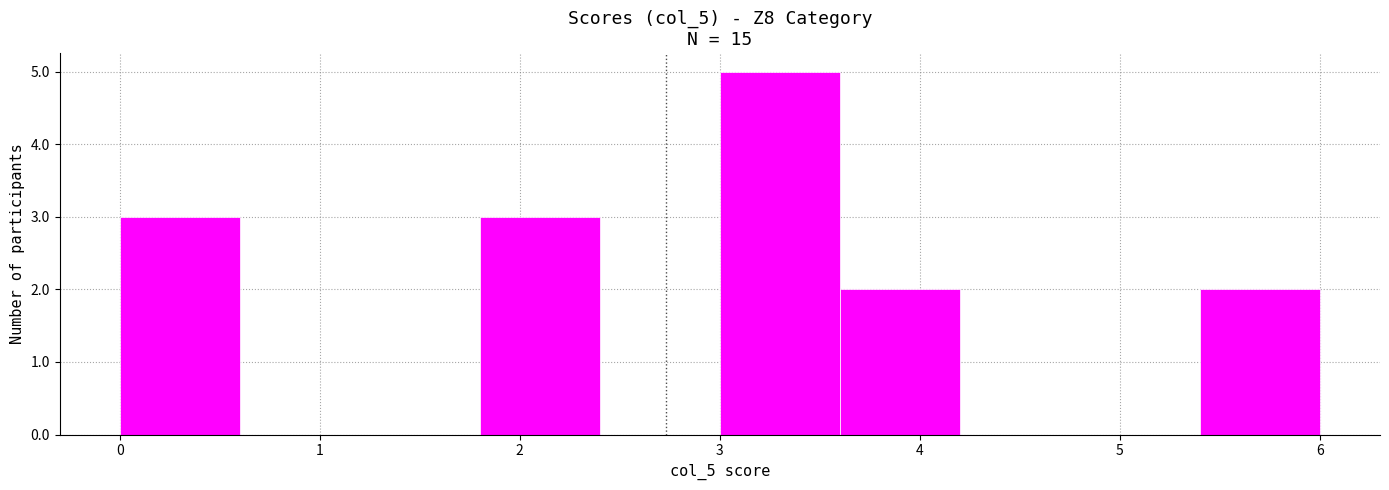

Reading left to right, transcribe this chart: for each bar, give the range it covers on the x-axis and its height. The values are not printed on the chart, so give them approximately, as read against the axis.

0.0 to 0.6: 3
0.6 to 1.2: 0
1.2 to 1.8: 0
1.8 to 2.4: 3
2.4 to 3.0: 0
3.0 to 3.6: 5
3.6 to 4.2: 2
4.2 to 4.8: 0
4.8 to 5.4: 0
5.4 to 6.0: 2